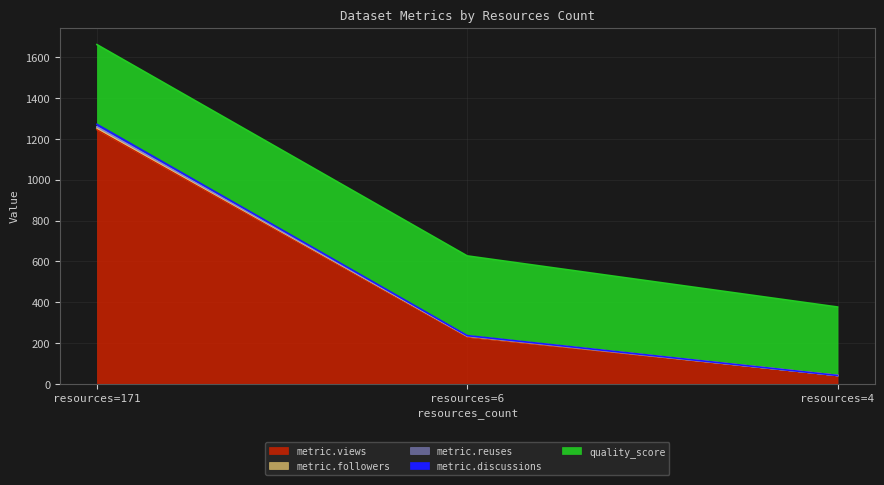

Which category has the highest value in the metric.views series?

resources=171